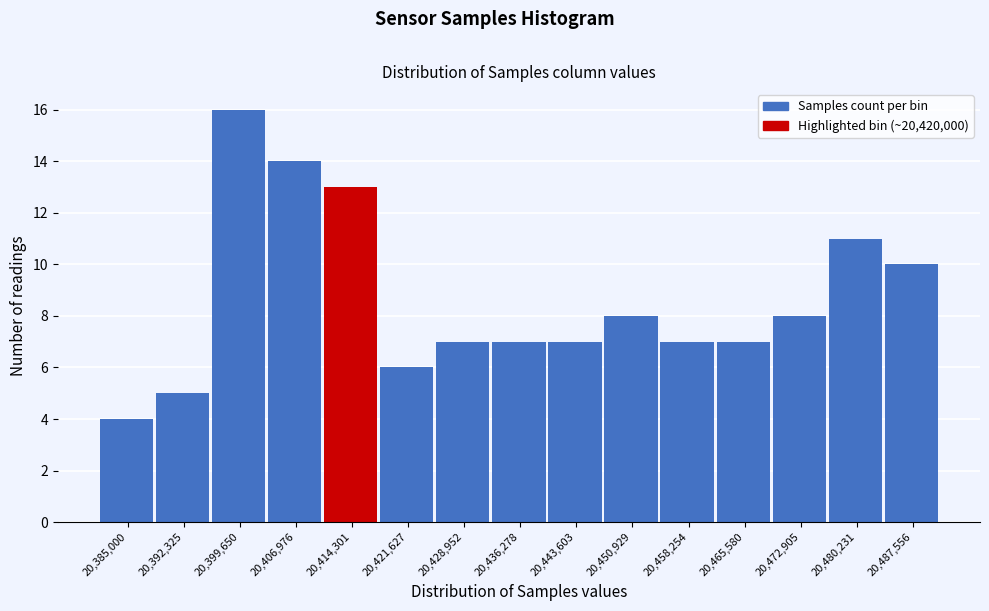

Reading left to right, what are all the values shown in this chart?

20,385,000=4	20,392,325=5	20,399,650=16	20,406,976=14	20,414,301=13	20,421,627=6	20,428,952=7	20,436,278=7	20,443,603=7	20,450,929=8	20,458,254=7	20,465,580=7	20,472,905=8	20,480,231=11	20,487,556=10